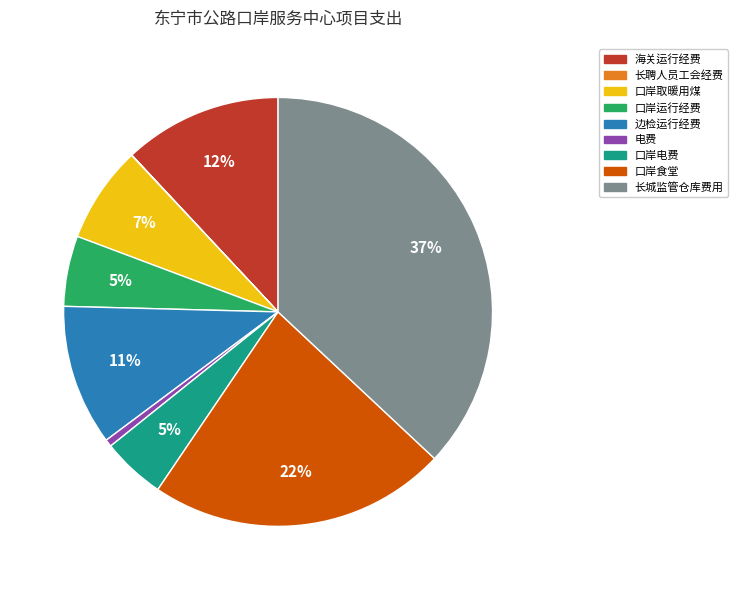

Approximately how many times larger is the value at 口岸电费 compared to 口岸取暖用煤?

0.7